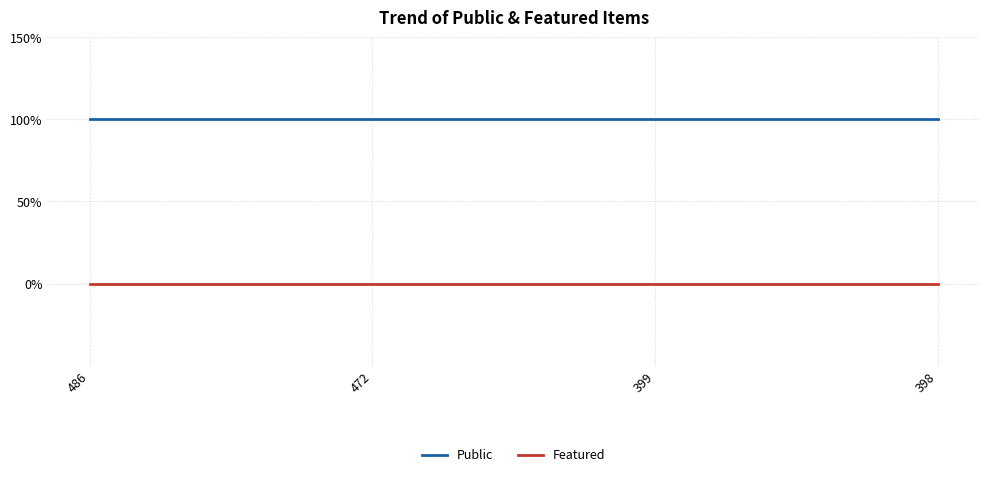

Is this an area chart (filled region under the line)?

No